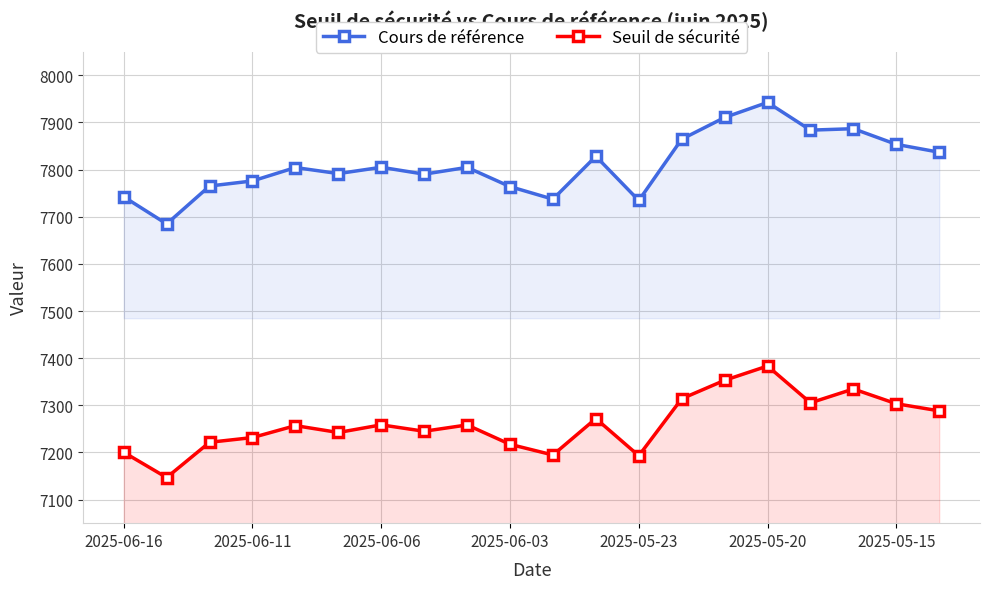

At how many categories does at least one series exceed 7622?

20